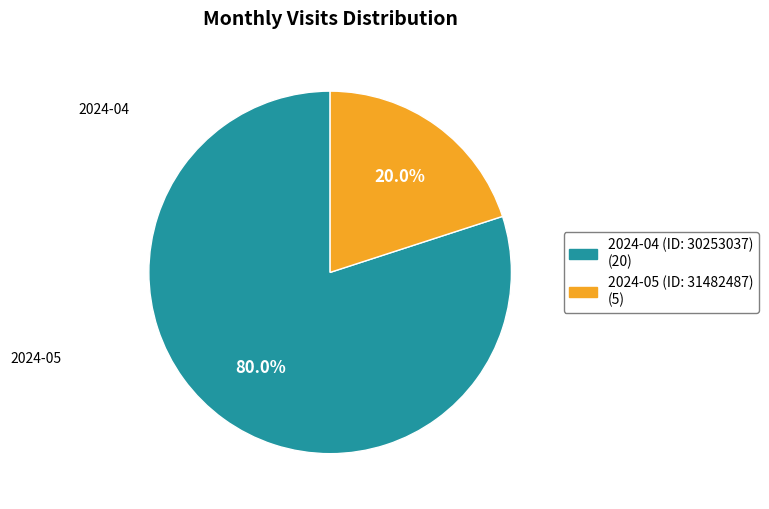

Which category has the biggest portion of the pie?

2024-04 (ID: 30253037)